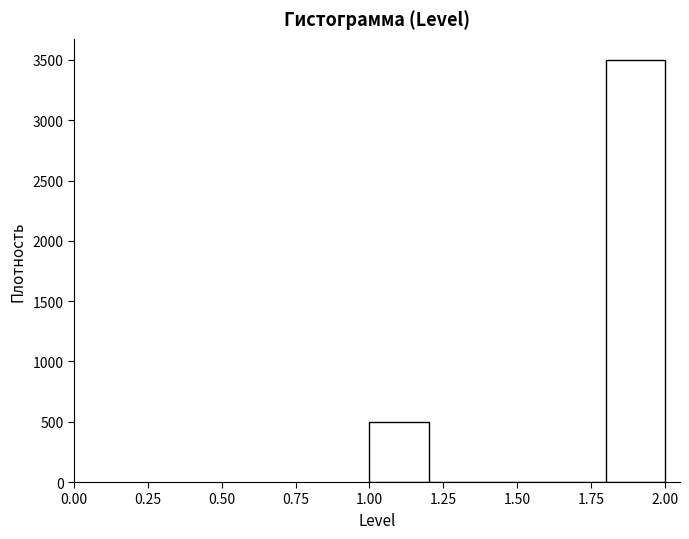

Over which range of the x-axis is the bar tallest?

1.8 to 2.0